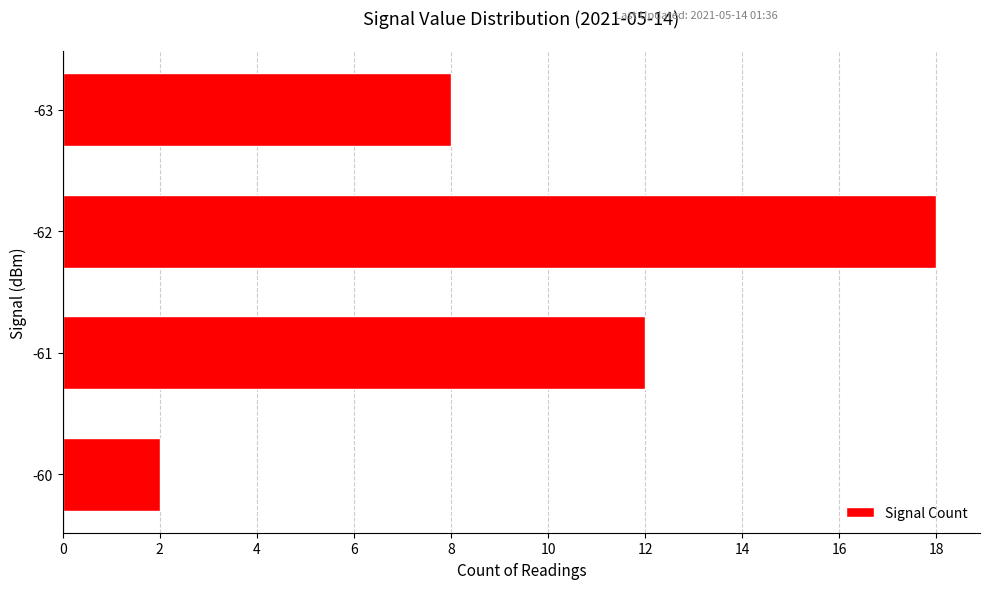

How many values are between 8 and 18?

3